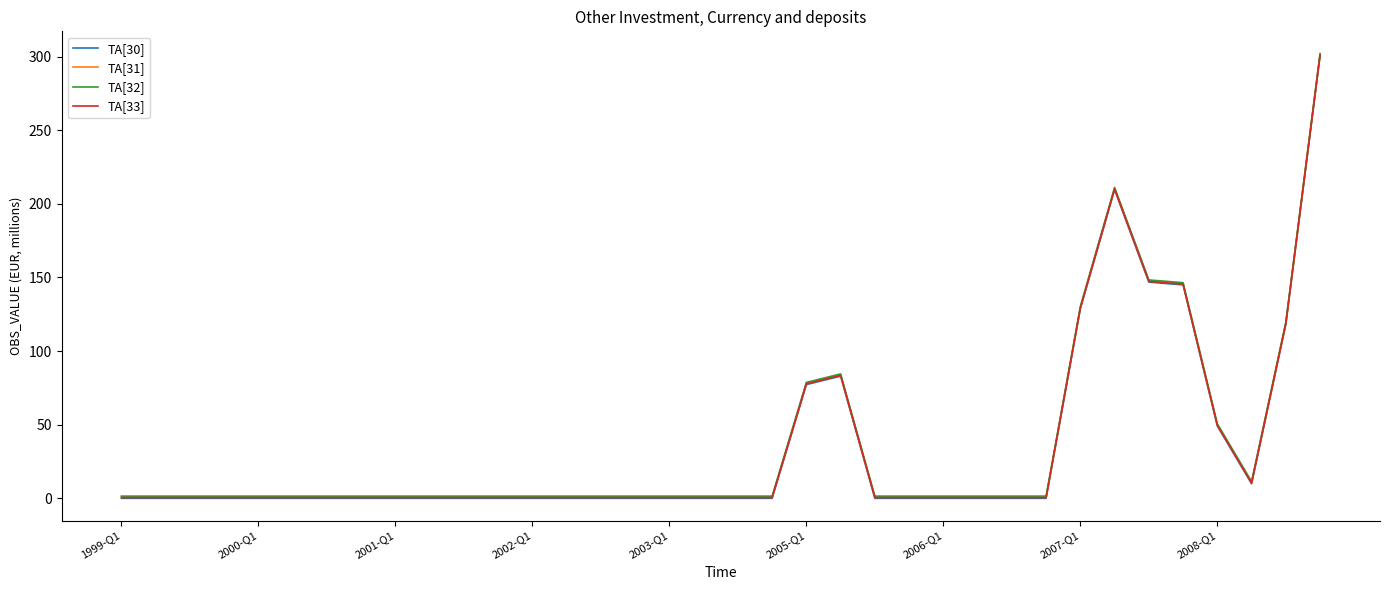

What is the greatest value displayed?

302.1